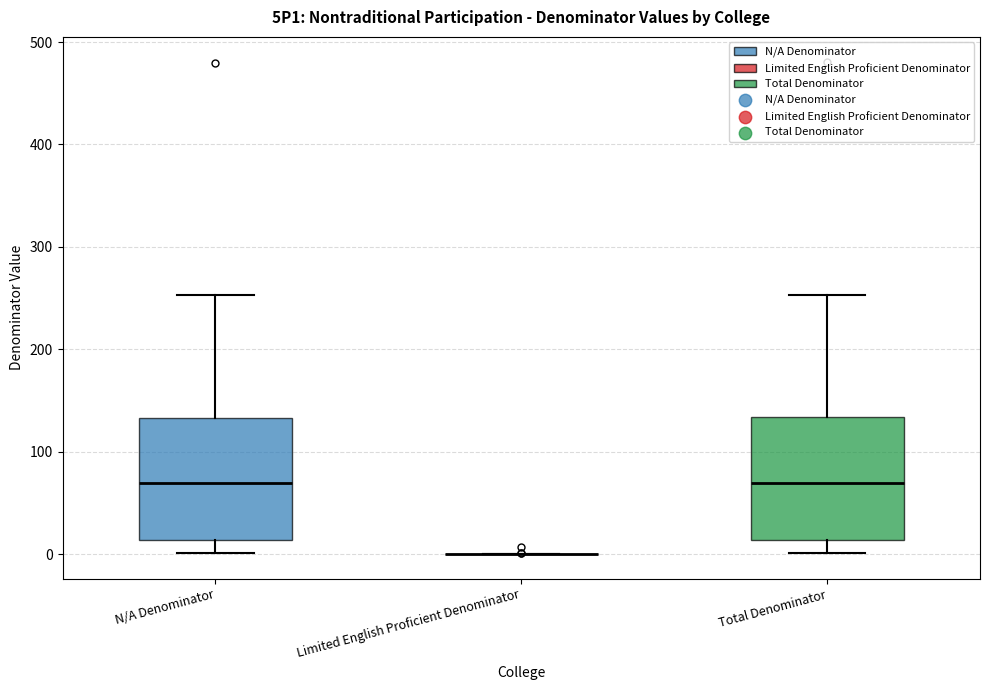

Where does the median line of the box for N/A Denominator sit on the y-axis? The values are not printed on the chart, so give them approximately, as read against the axis.

70